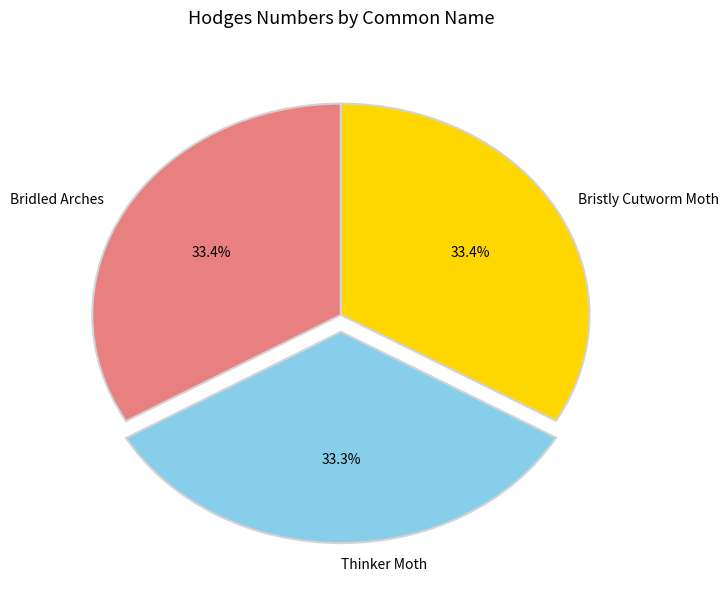

What is the ratio of the value at Bridled Arches to the value at Thinker Moth?

1.0